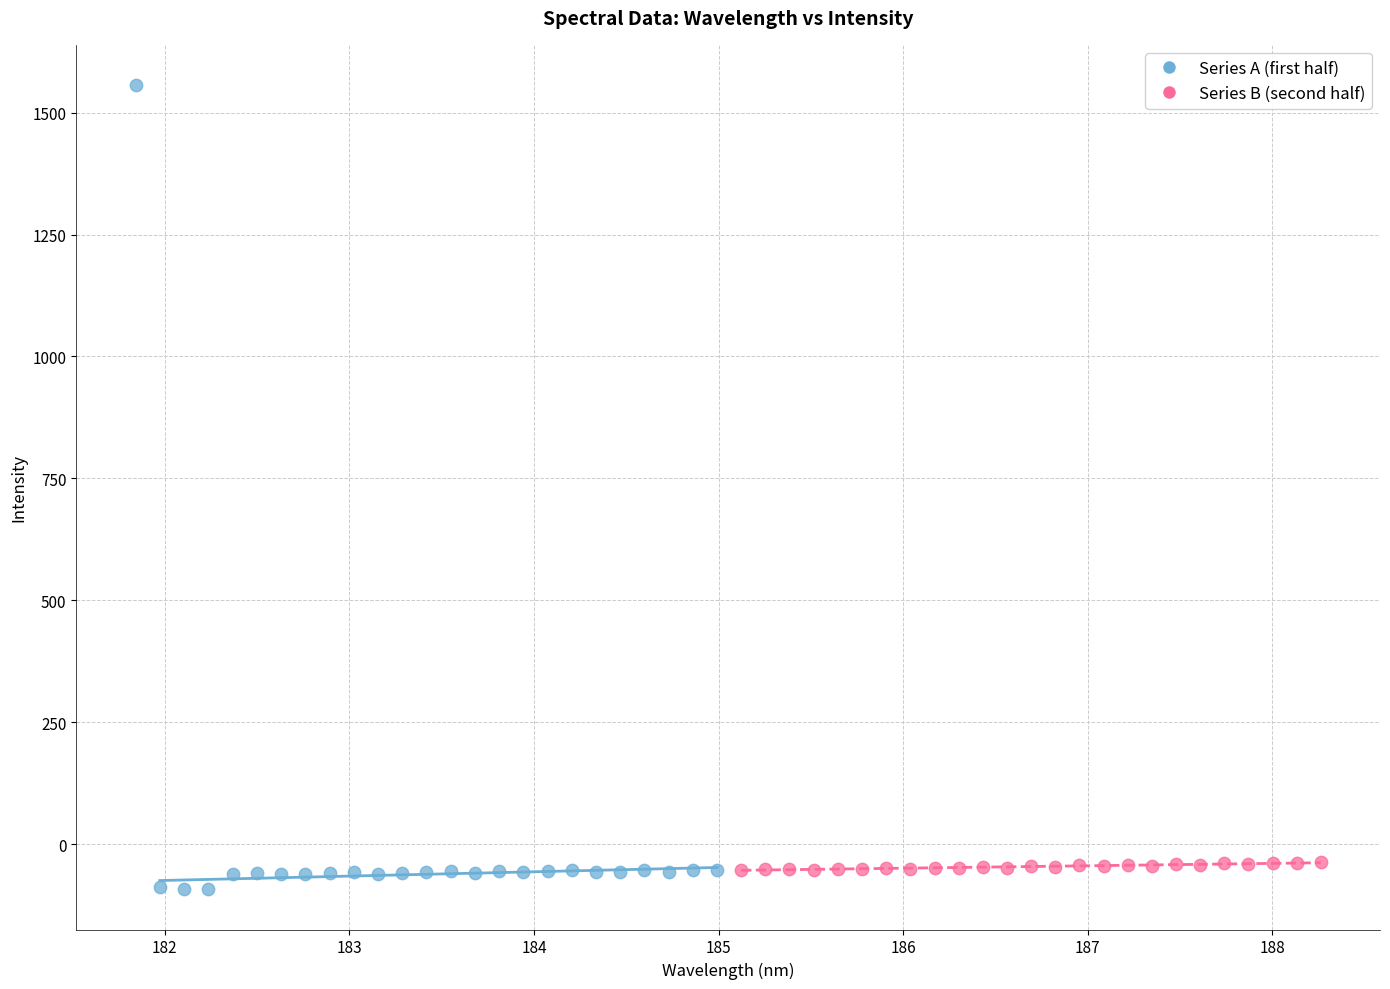

Which series has the largest Y range (max minus min)?

Series A (first half)